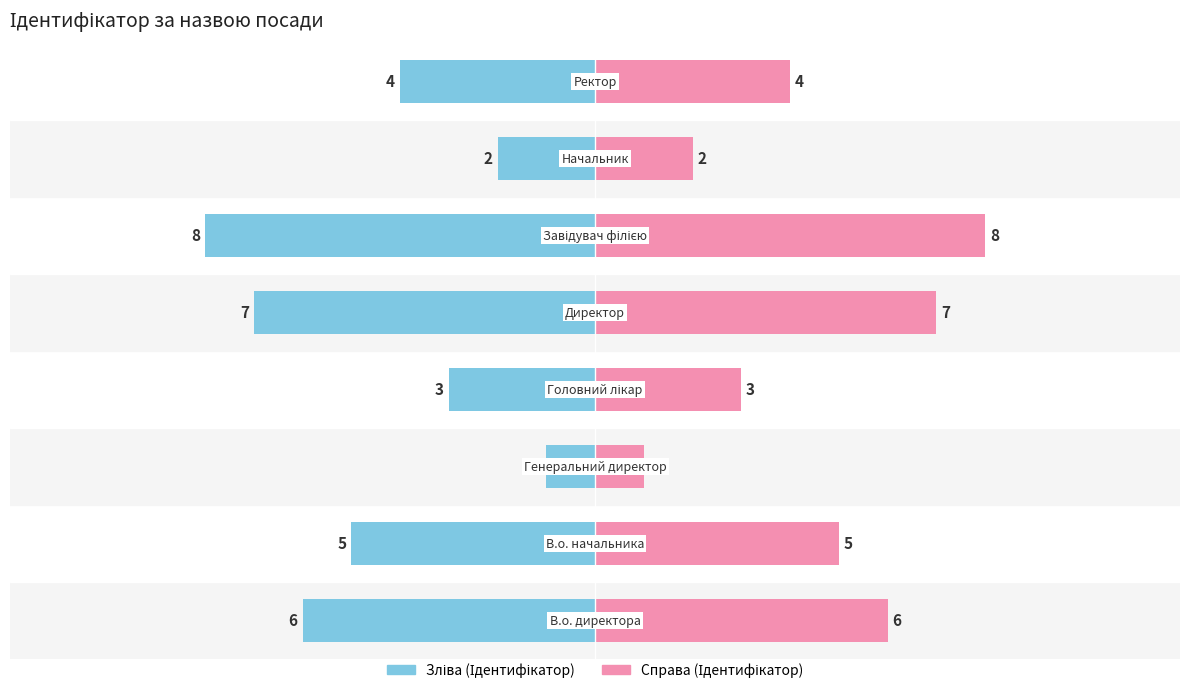

How many groups of bars are there?

8